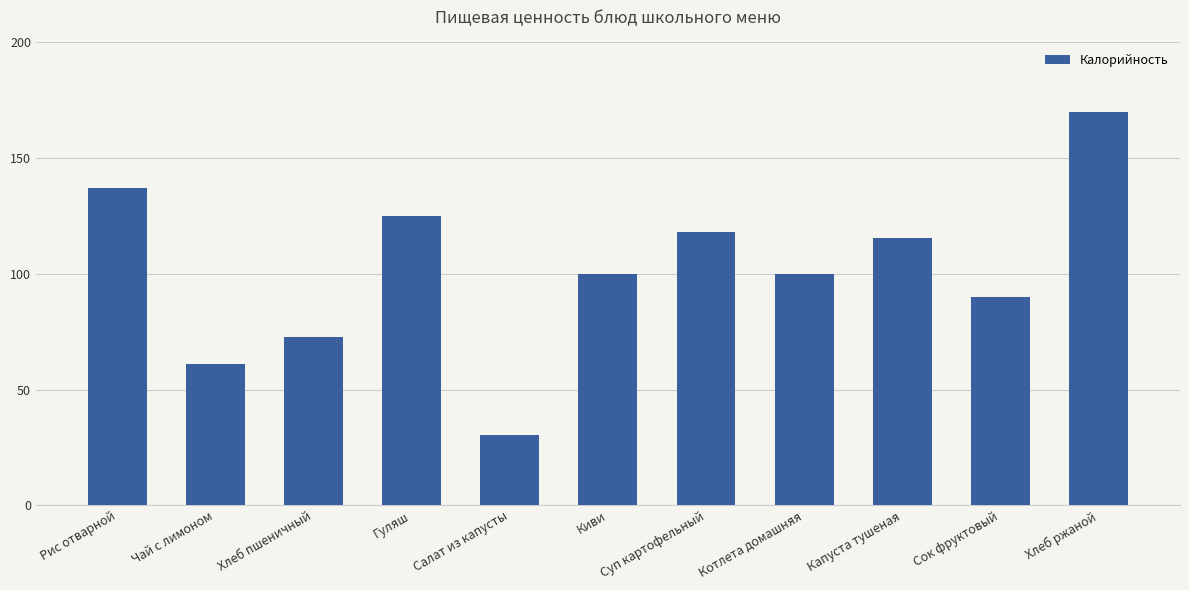

At which label does the data first exceed 100?

Рис отварной